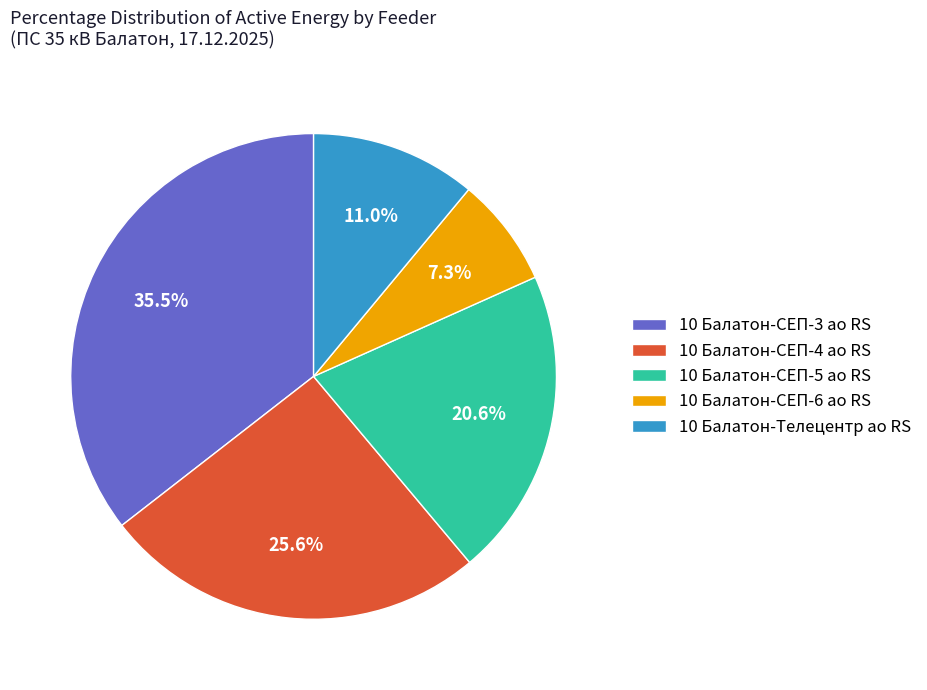

Rank the categories by value from highest to lowest.

10 Балатон-СЕП-3 ао RS, 10 Балатон-СЕП-4 ао RS, 10 Балатон-СЕП-5 ао RS, 10 Балатон-Телецентр ао RS, 10 Балатон-СЕП-6 ао RS